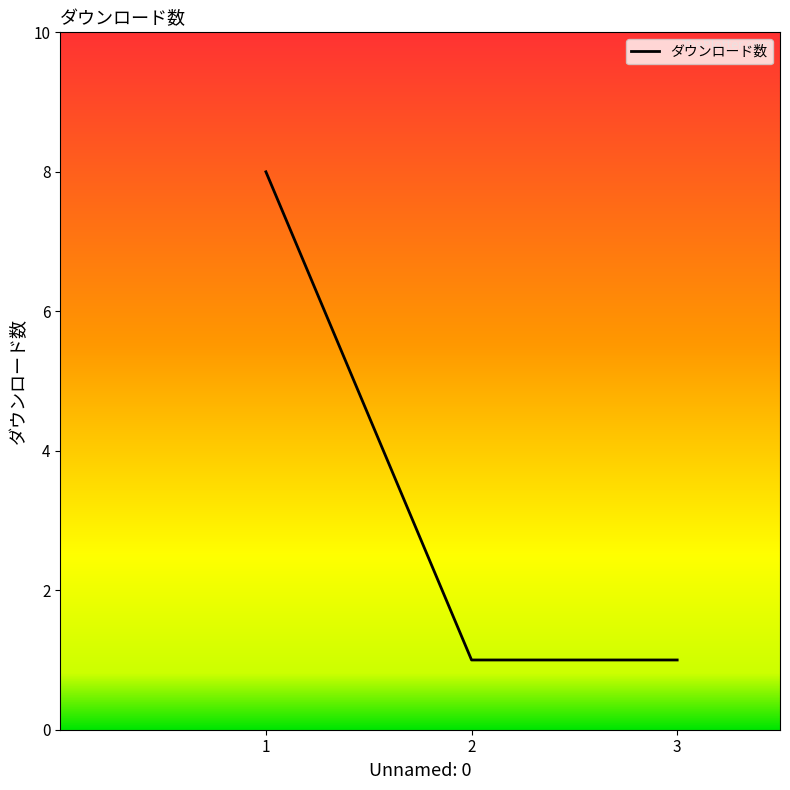

Reading left to right, what are all the values shown in this chart?

8	1	1